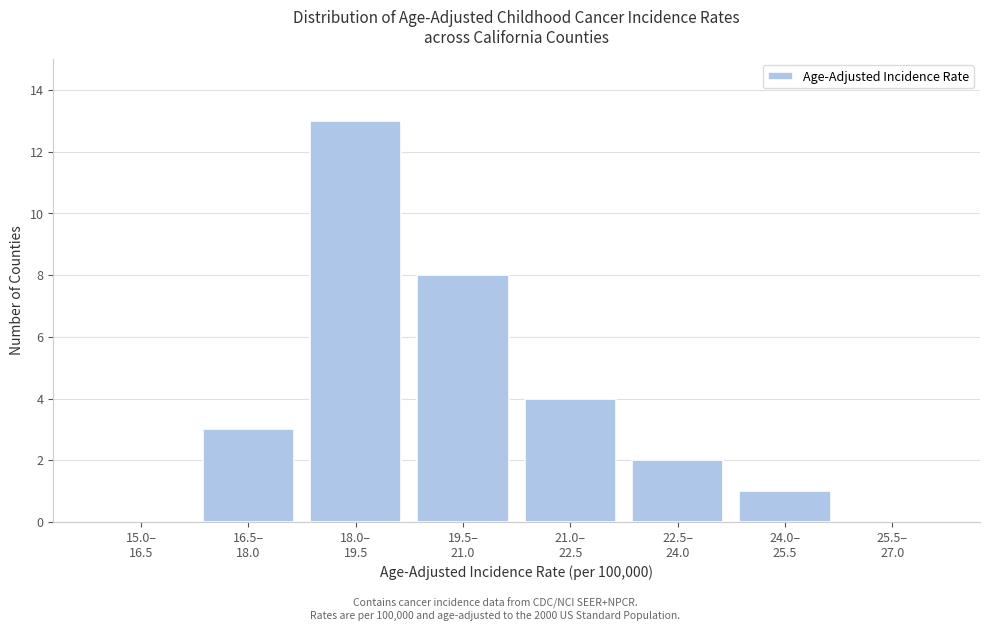

What is the sum of all values?

31